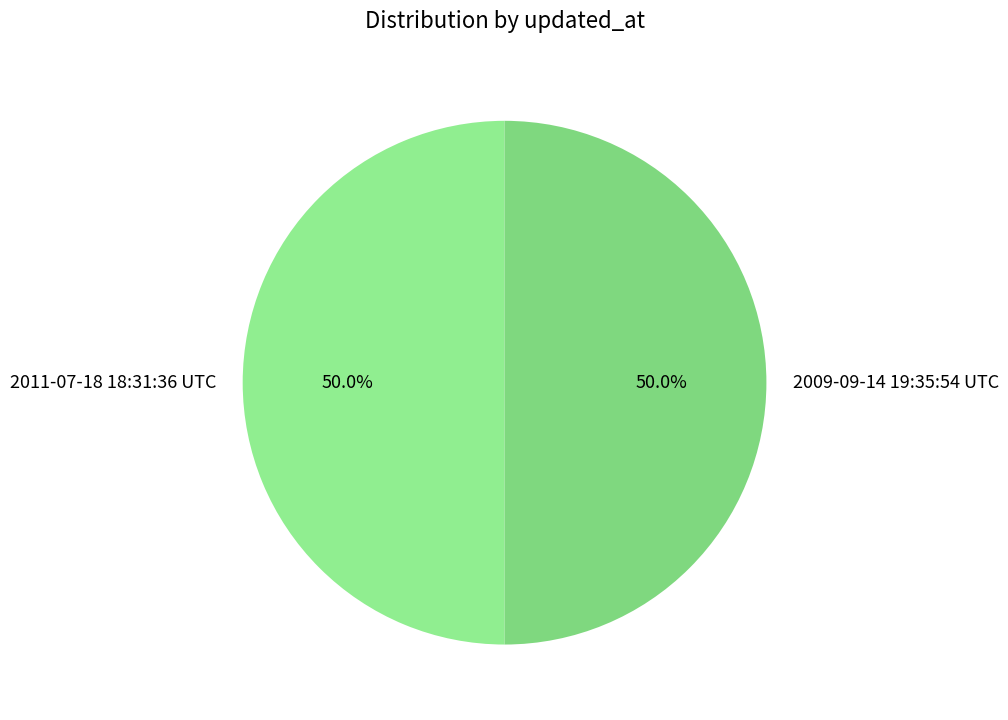

What is the ratio of the value at 2011-07-18 18:31:36 UTC to the value at 2009-09-14 19:35:54 UTC?

1.0